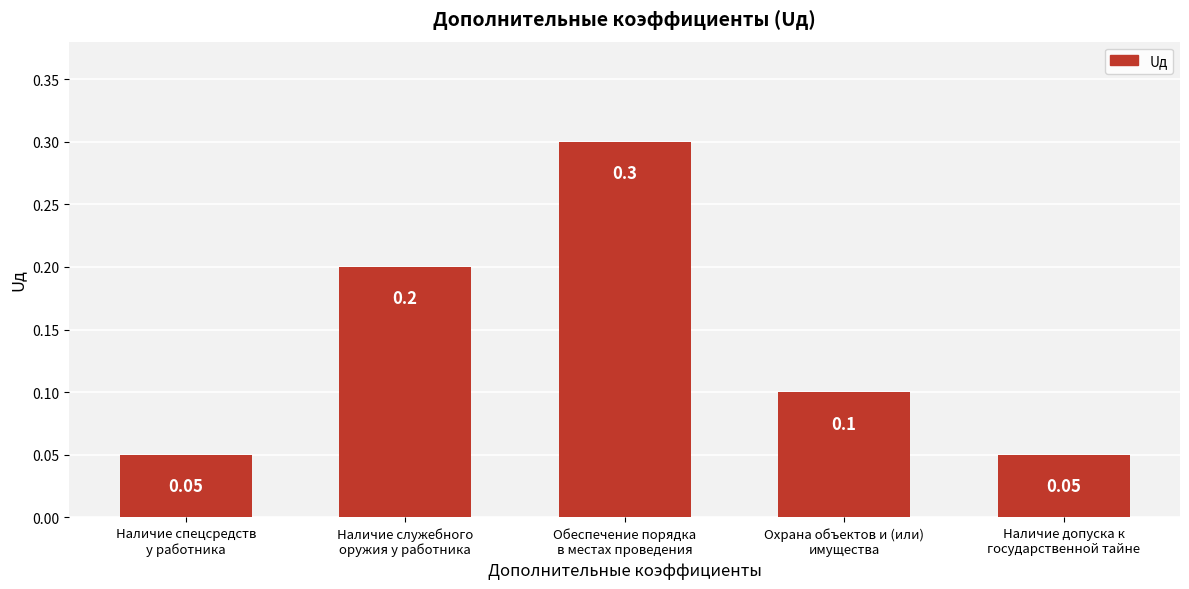

What is the approximate value at Обеспечение порядка
в местах проведения?

0.3